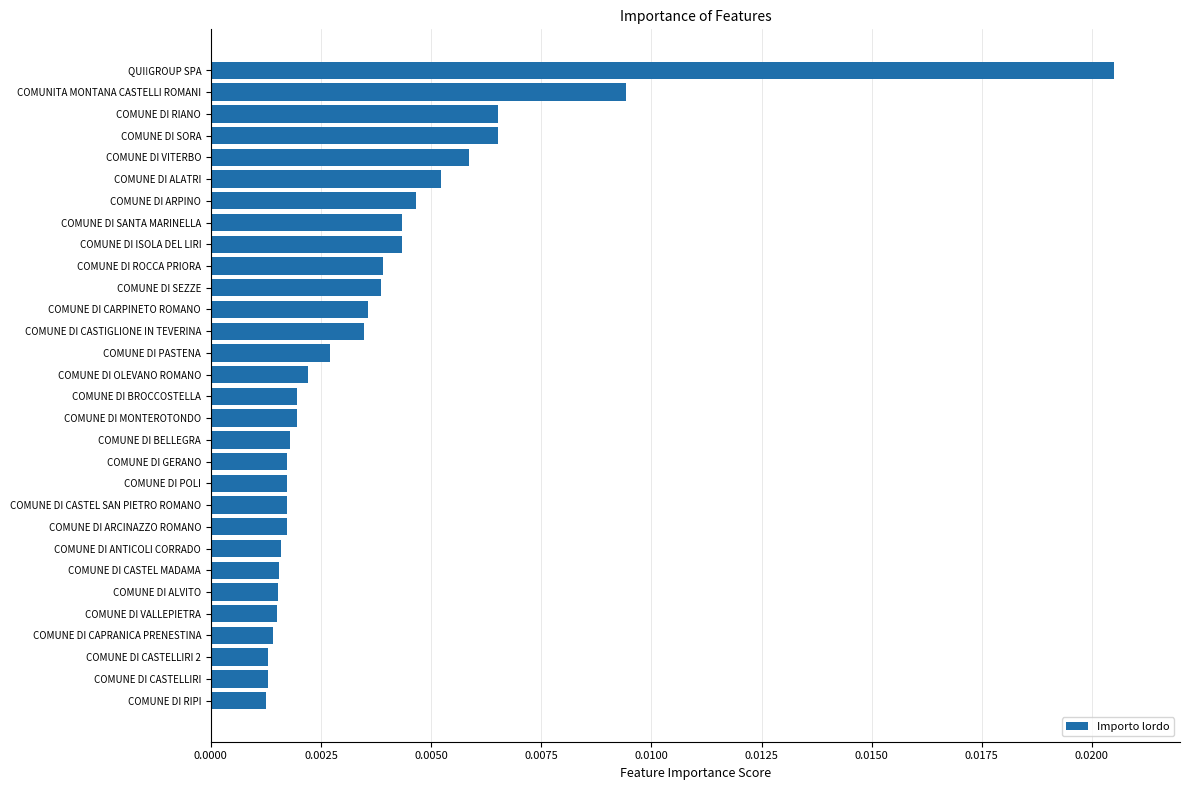

Which has a higher value, COMUNE DI VITERBO or COMUNE DI VALLEPIETRA?

COMUNE DI VITERBO